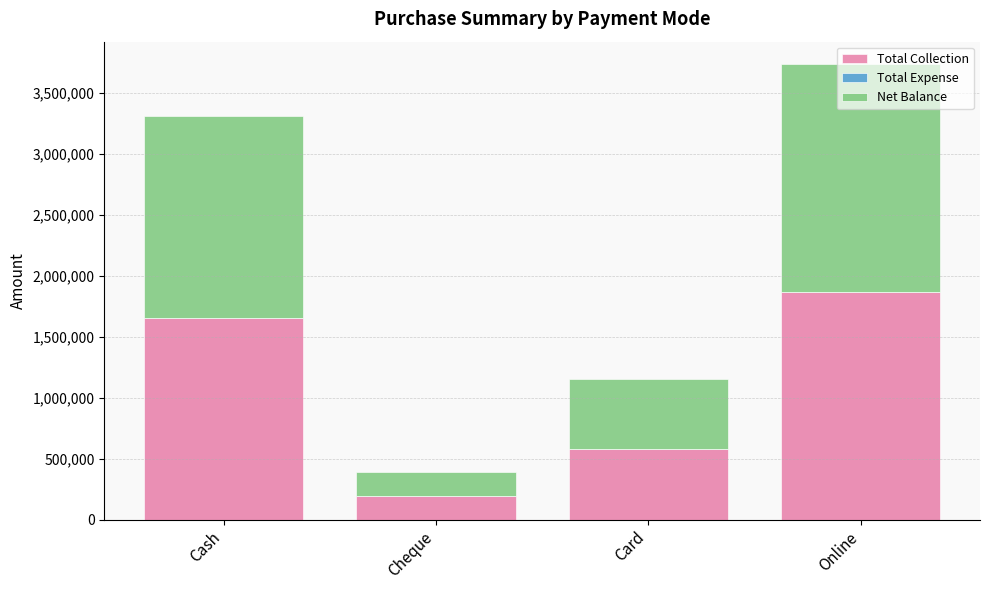

How many bars are there in total?

4